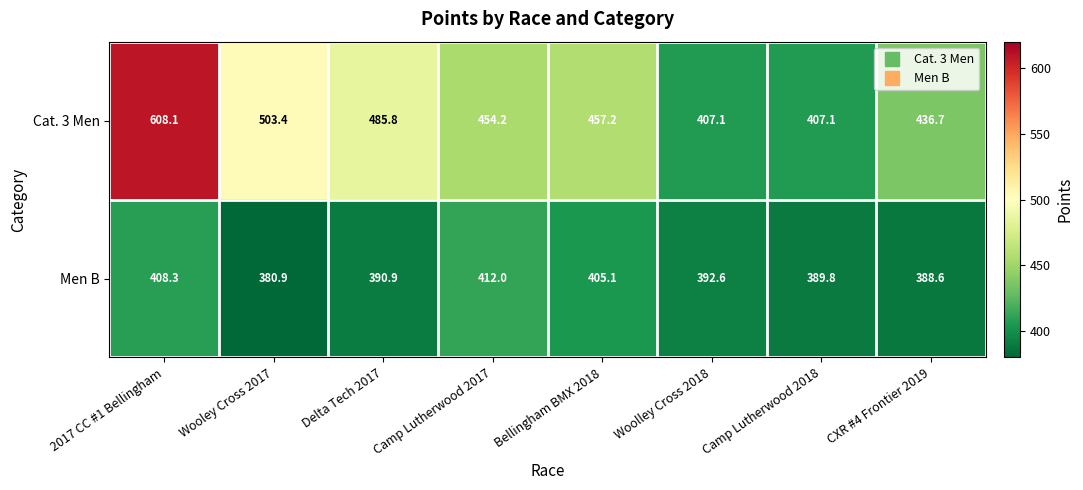

What is the minimum value shown in the chart?

380.9